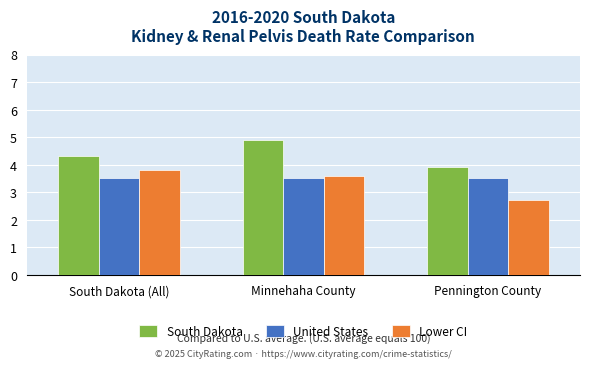

Reading right to left, transcribe all the data shown in this chart.

South Dakota: Pennington County=3.9	Minnehaha County=4.9	South Dakota (All)=4.3
United States: Pennington County=3.5	Minnehaha County=3.5	South Dakota (All)=3.5
Lower CI: Pennington County=2.7	Minnehaha County=3.6	South Dakota (All)=3.8